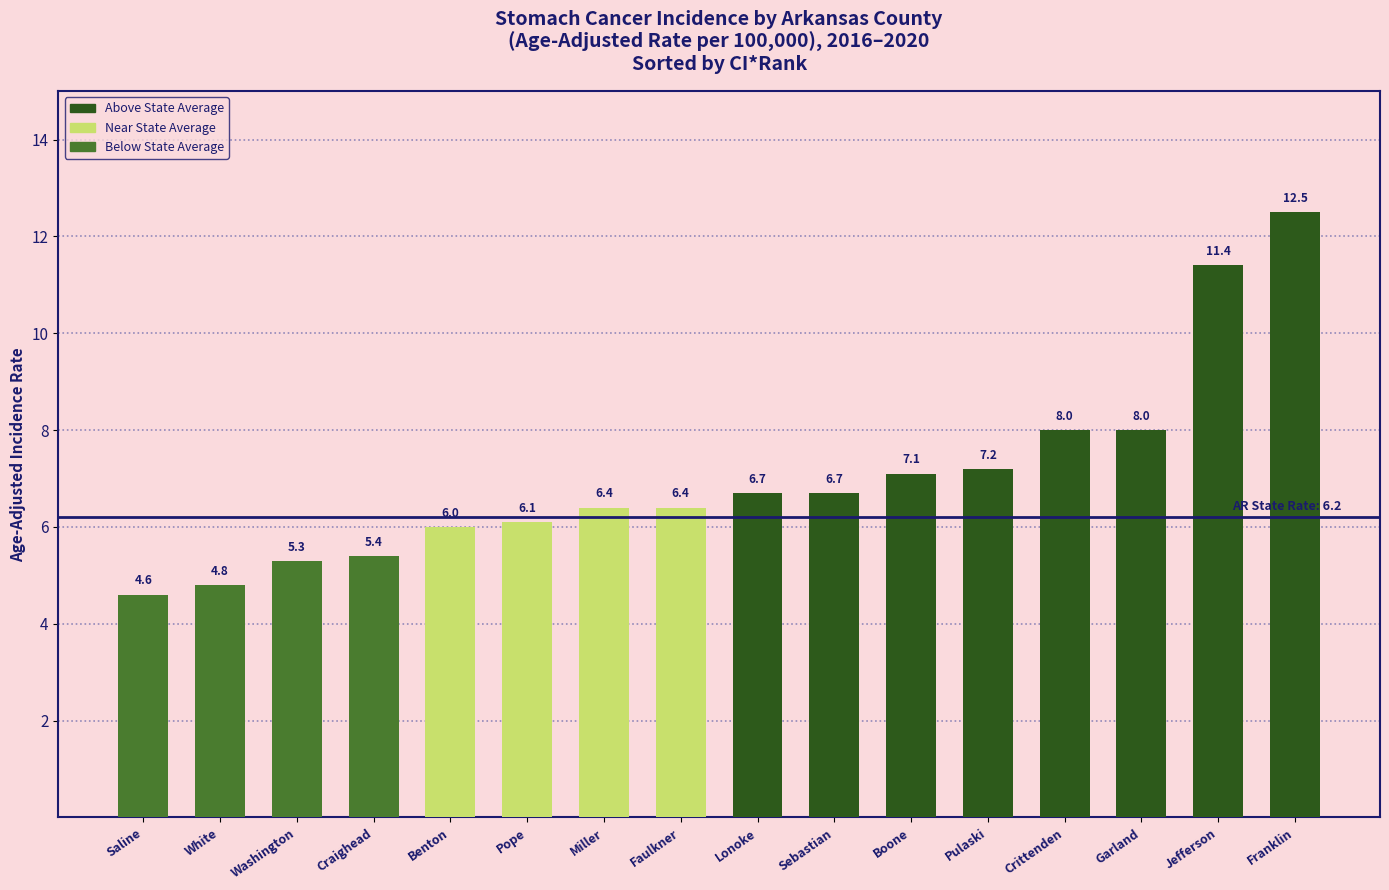

How many distinct data groups are displayed?

1